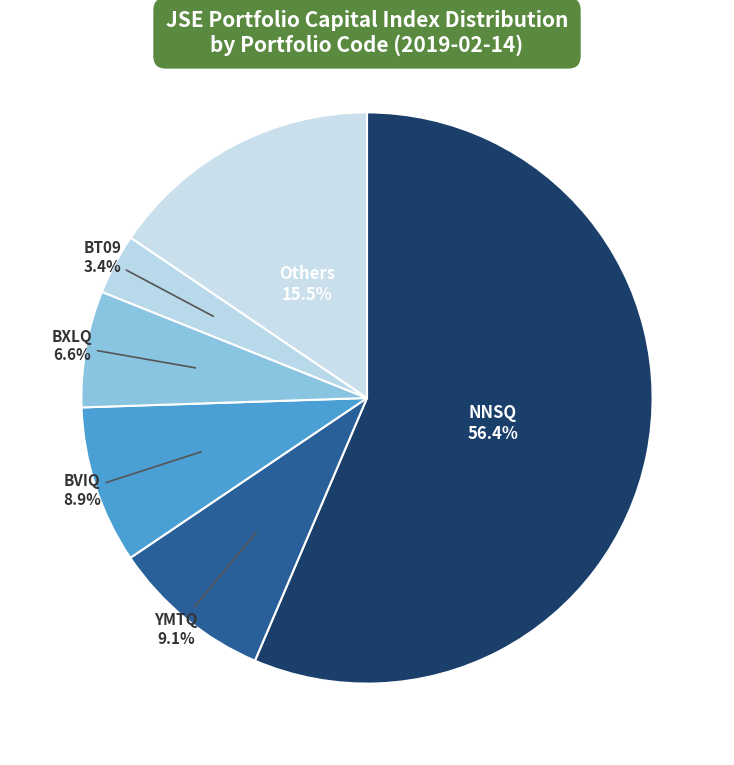

What percentage is the BXLQ slice, to the nearest percent?

7%